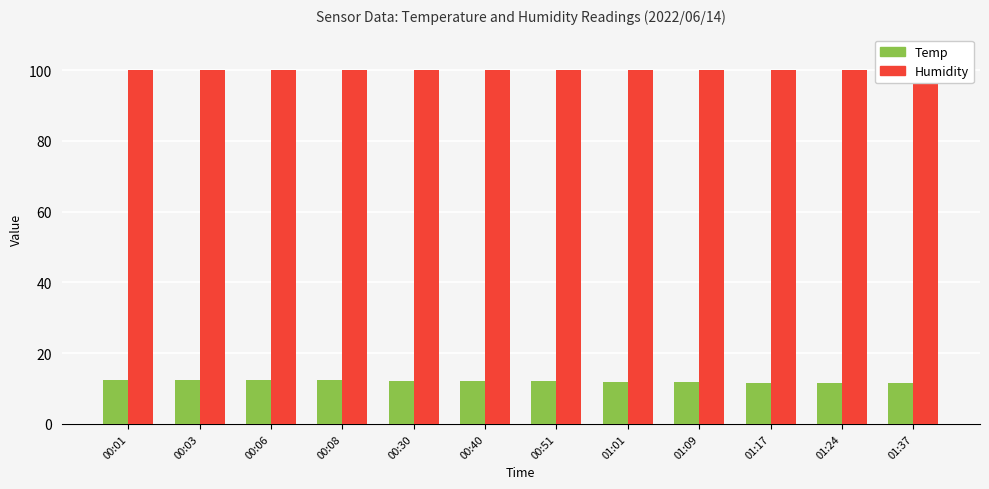

What is the approximate value of Humidity at 01:24?

99.9